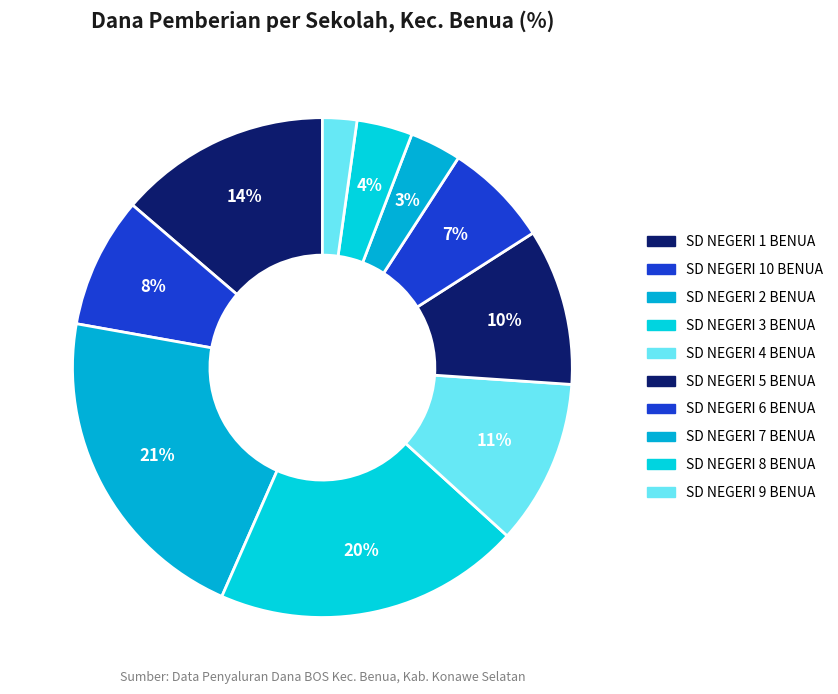

Count the number of slices in the pie.

10